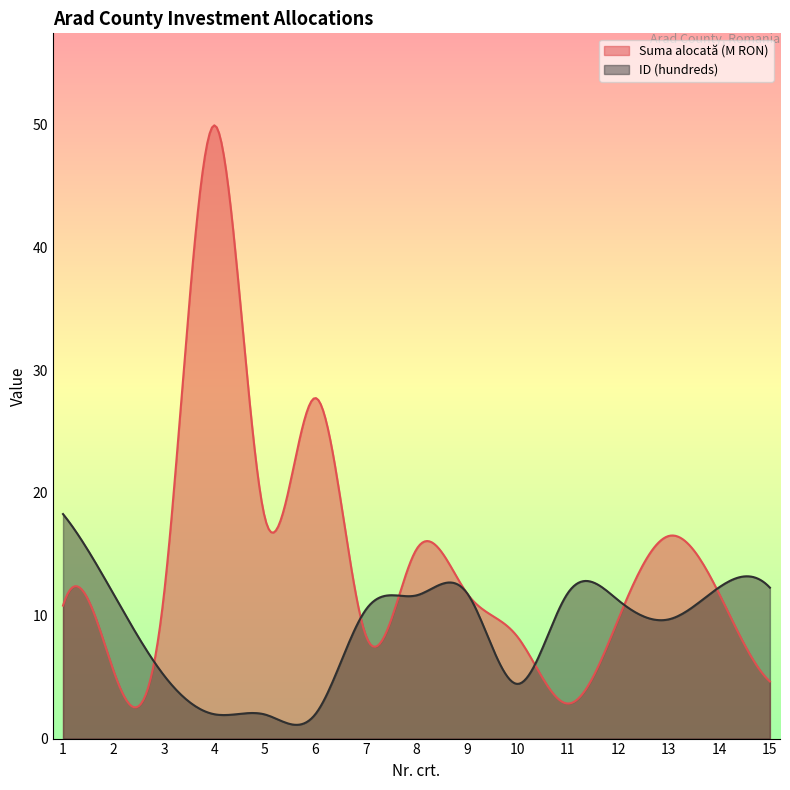

Reading left to right, what are all the values shown in this chart?

Suma alocată (M RON): 1=10.8	2=5.5	3=11.8	4=49.9	5=17.9	6=27.7	7=8.4	8=15.4	9=11.8	10=8.3	11=2.9	12=9.8	13=16.5	14=11.8	15=4.7
ID (hundreds): 1=18.3	2=11.8	3=5.1	4=2.0	5=2.0	6=2.0	7=10.5	8=11.7	9=11.8	10=4.5	11=11.9	12=11.2	13=9.7	14=12.3	15=12.3